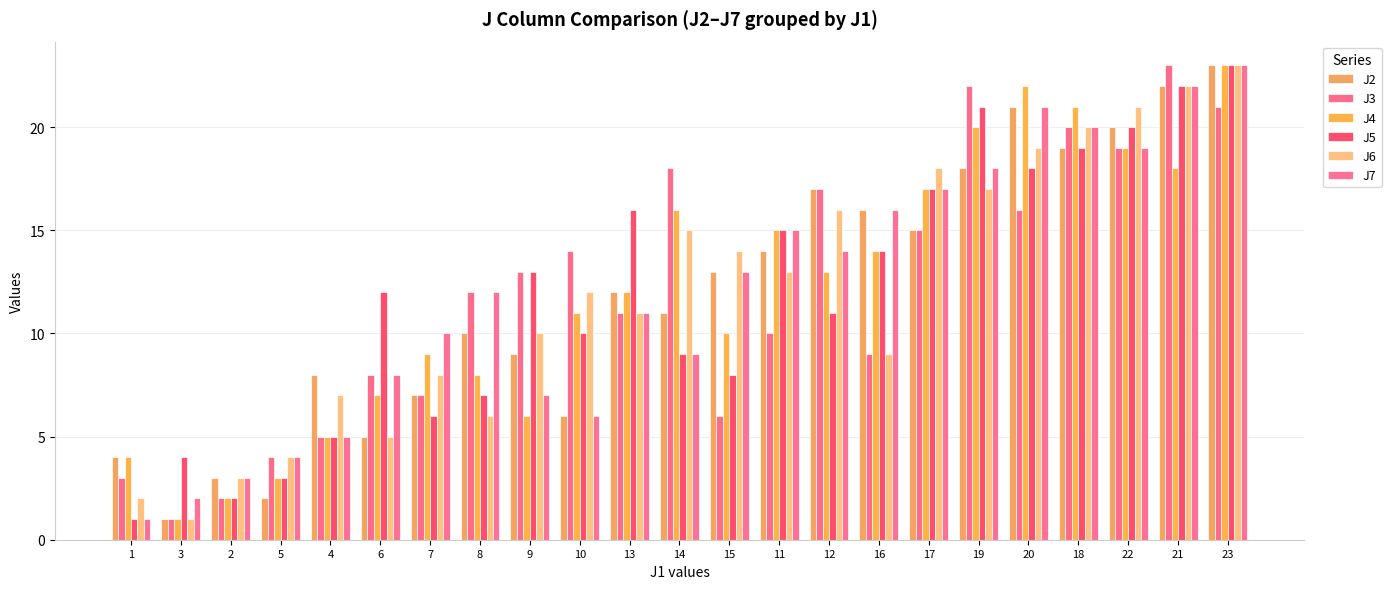

What position from the left is 19?

18